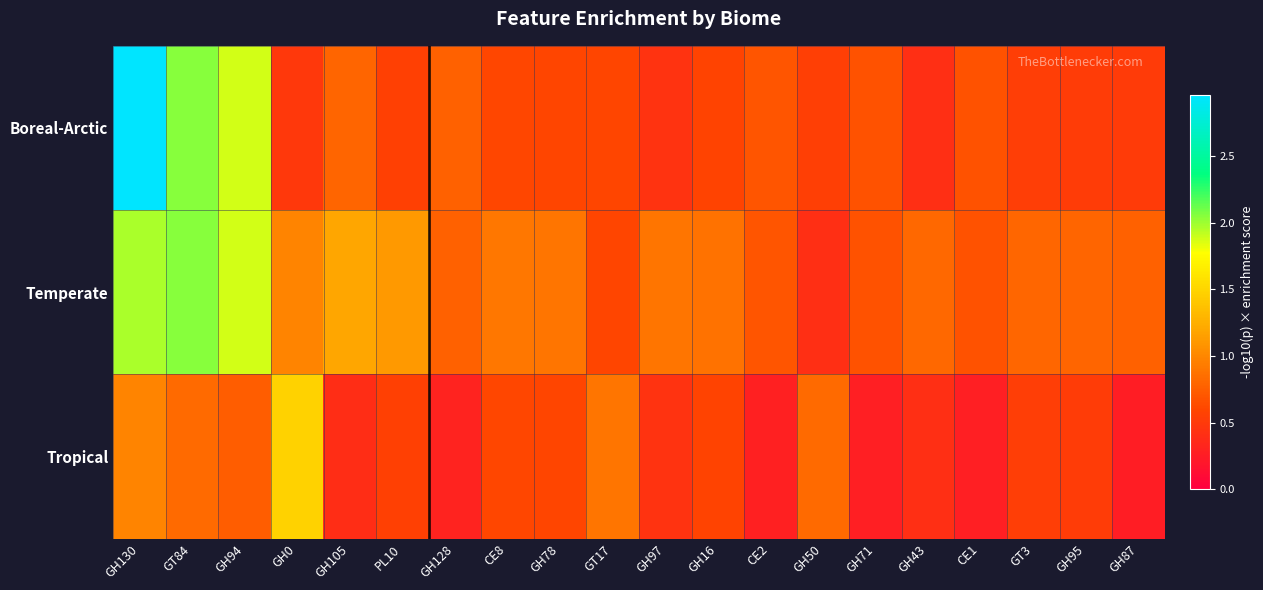

Which category has the highest value across all series?

GH130